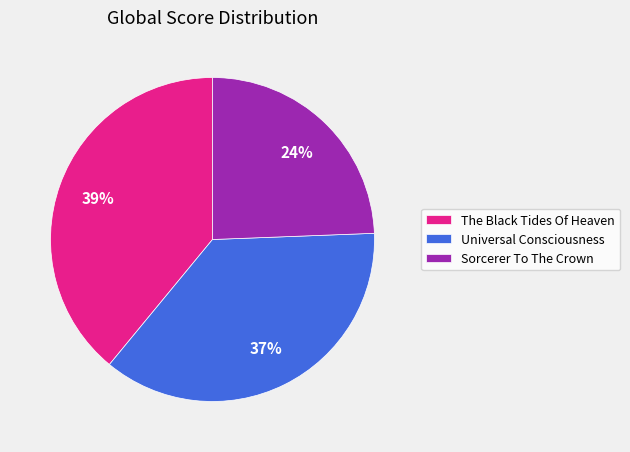

What percentage is the Universal Consciousness slice, to the nearest percent?

37%